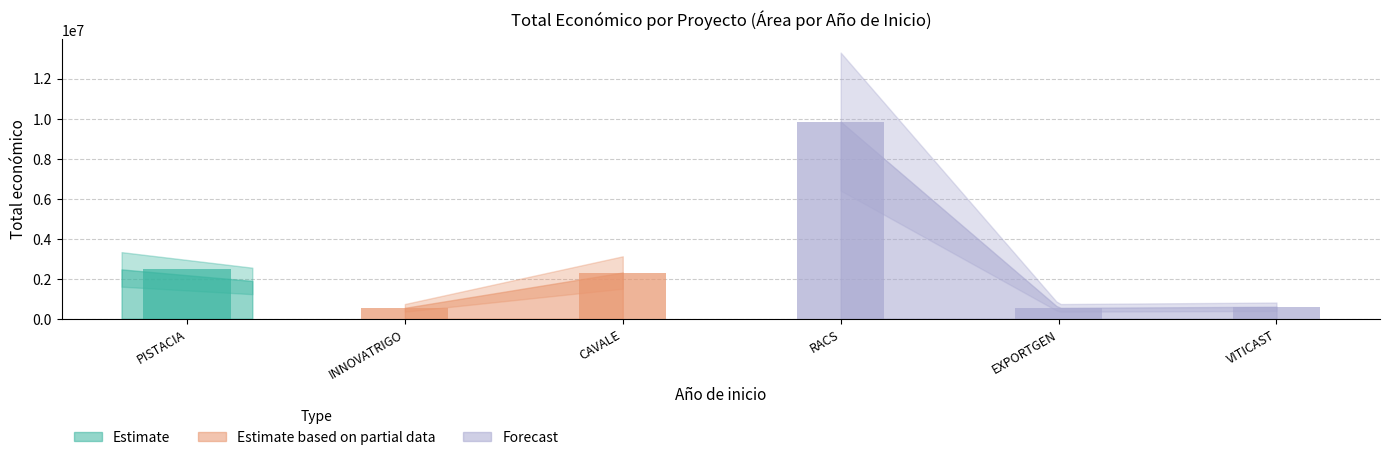

What is the approximate value at CAVALE, to the nearest 50?

2310050